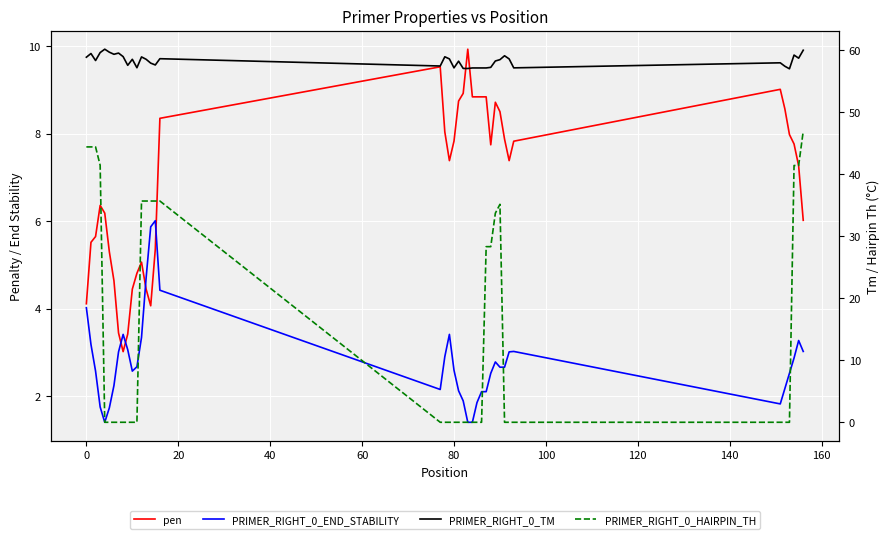

True or false: PRIMER_RIGHT_0_TM and pen cross at least once.

False